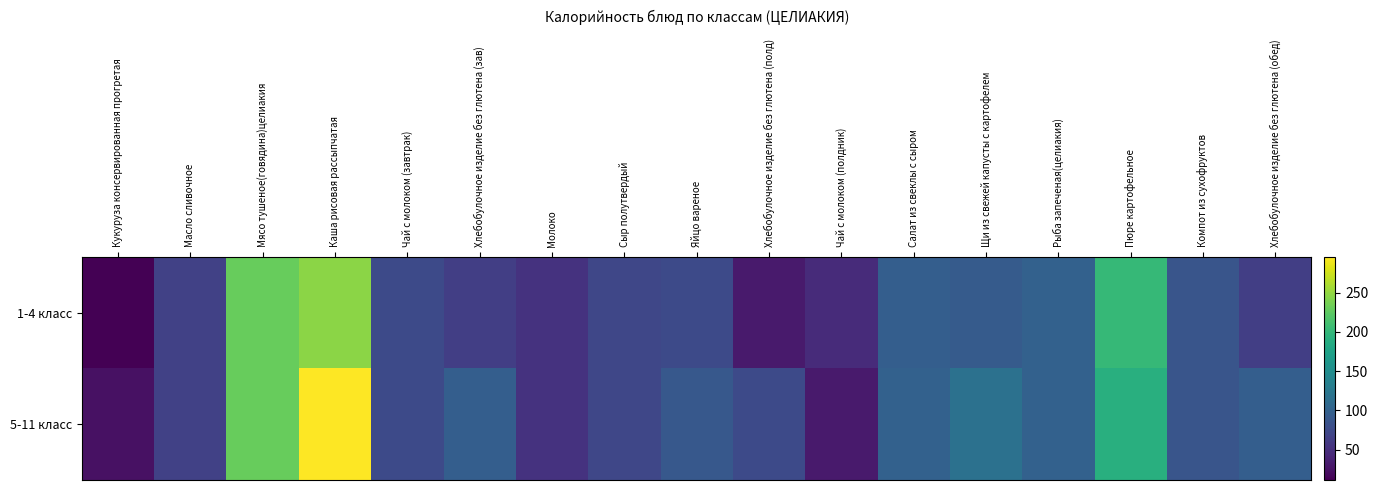

At which category does the chart reach its minimum across all series?

Кукуруза консервированная прогретая